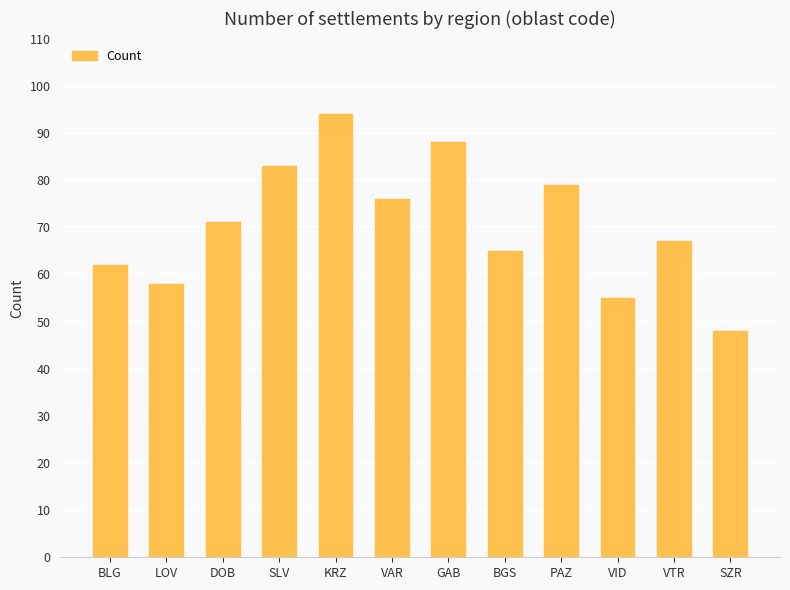

Reading left to right, what are all the values shown in this chart?

BLG=62	LOV=58	DOB=71	SLV=83	KRZ=94	VAR=76	GAB=88	BGS=65	PAZ=79	VID=55	VTR=67	SZR=48